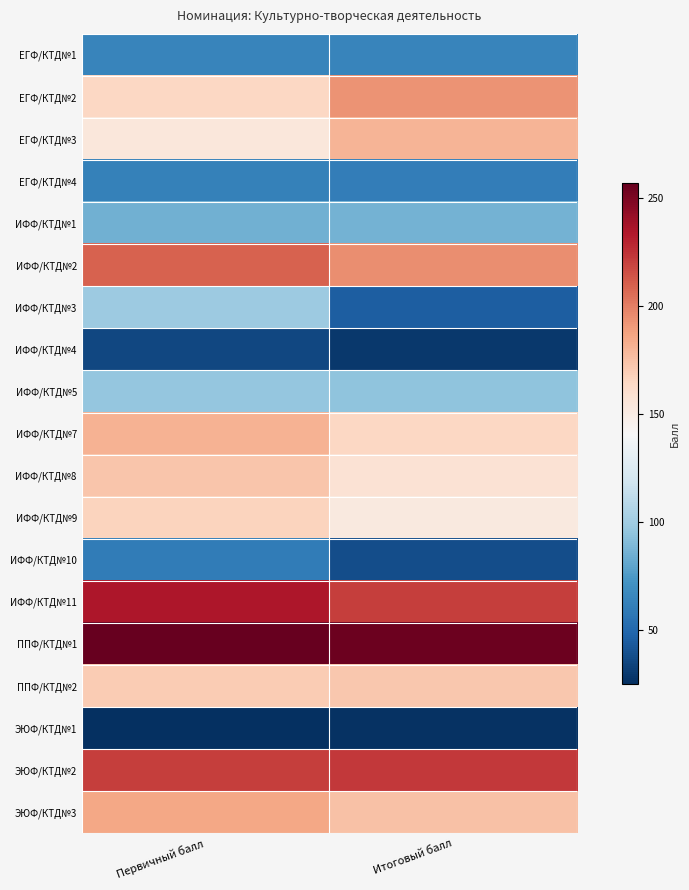

Reading right to left, extract all data points from this chart.

ЕГФ/КТД№1: Итоговый балл=64.0	Первичный балл=64.0
ЕГФ/КТД№2: Итоговый балл=193.0	Первичный балл=165.0
ЕГФ/КТД№3: Итоговый балл=180.0	Первичный балл=154.0
ЕГФ/КТД№4: Итоговый балл=61.0	Первичный балл=63.0
ИФФ/КТД№1: Итоговый балл=86.0	Первичный балл=85.0
ИФФ/КТД№2: Итоговый балл=195.0	Первичный балл=209.0
ИФФ/КТД№3: Итоговый балл=45.0	Первичный балл=99.0
ИФФ/КТД№4: Итоговый балл=29.0	Первичный балл=35.5
ИФФ/КТД№5: Итоговый балл=94.0	Первичный балл=96.0
ИФФ/КТД№7: Итоговый балл=165.0	Первичный балл=181.0
ИФФ/КТД№8: Итоговый балл=158.0	Первичный балл=173.0
ИФФ/КТД№9: Итоговый балл=152.0	Первичный балл=167.0
ИФФ/КТД№10: Итоговый балл=38.0	Первичный балл=60.0
ИФФ/КТД№11: Итоговый балл=221.0	Первичный балл=235.0
ППФ/КТД№1: Итоговый балл=255.0	Первичный балл=257.0
ППФ/КТД№2: Итоговый балл=172.0	Первичный балл=170.0
ЭЮФ/КТД№1: Итоговый балл=26.0	Первичный балл=25.0
ЭЮФ/КТД№2: Итоговый балл=223.0	Первичный балл=221.0
ЭЮФ/КТД№3: Итоговый балл=175.0	Первичный балл=186.0